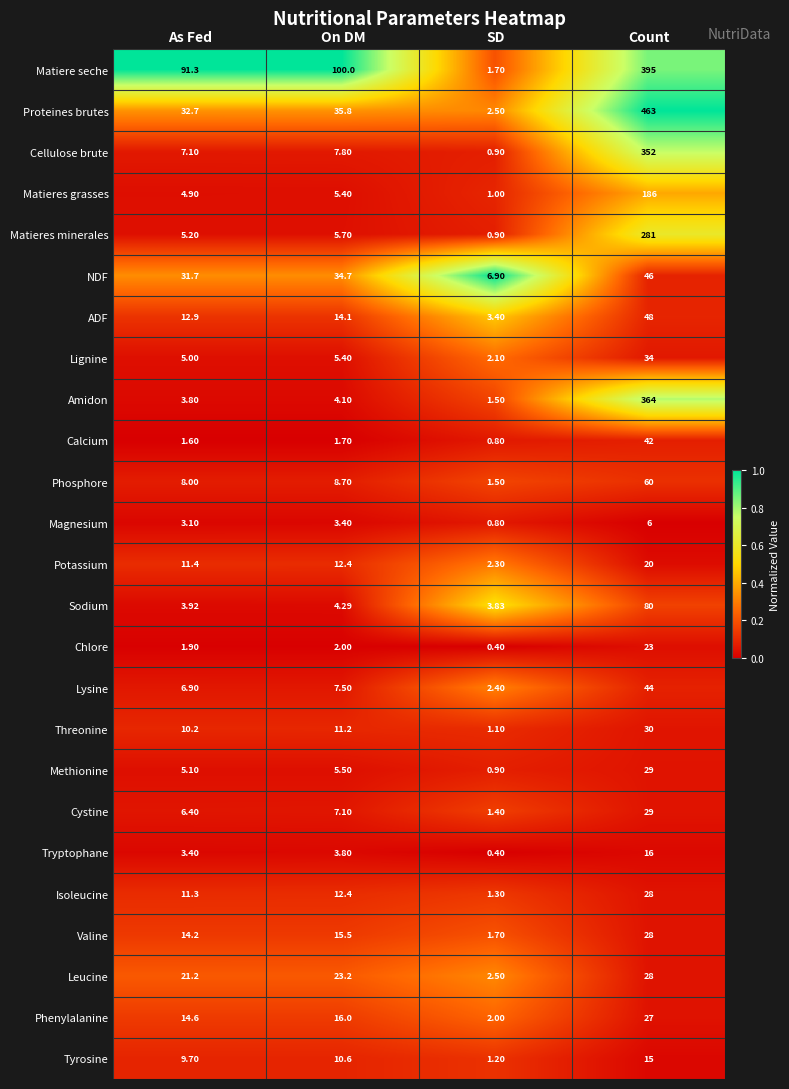

At which category does the chart reach its minimum across all series?

SD